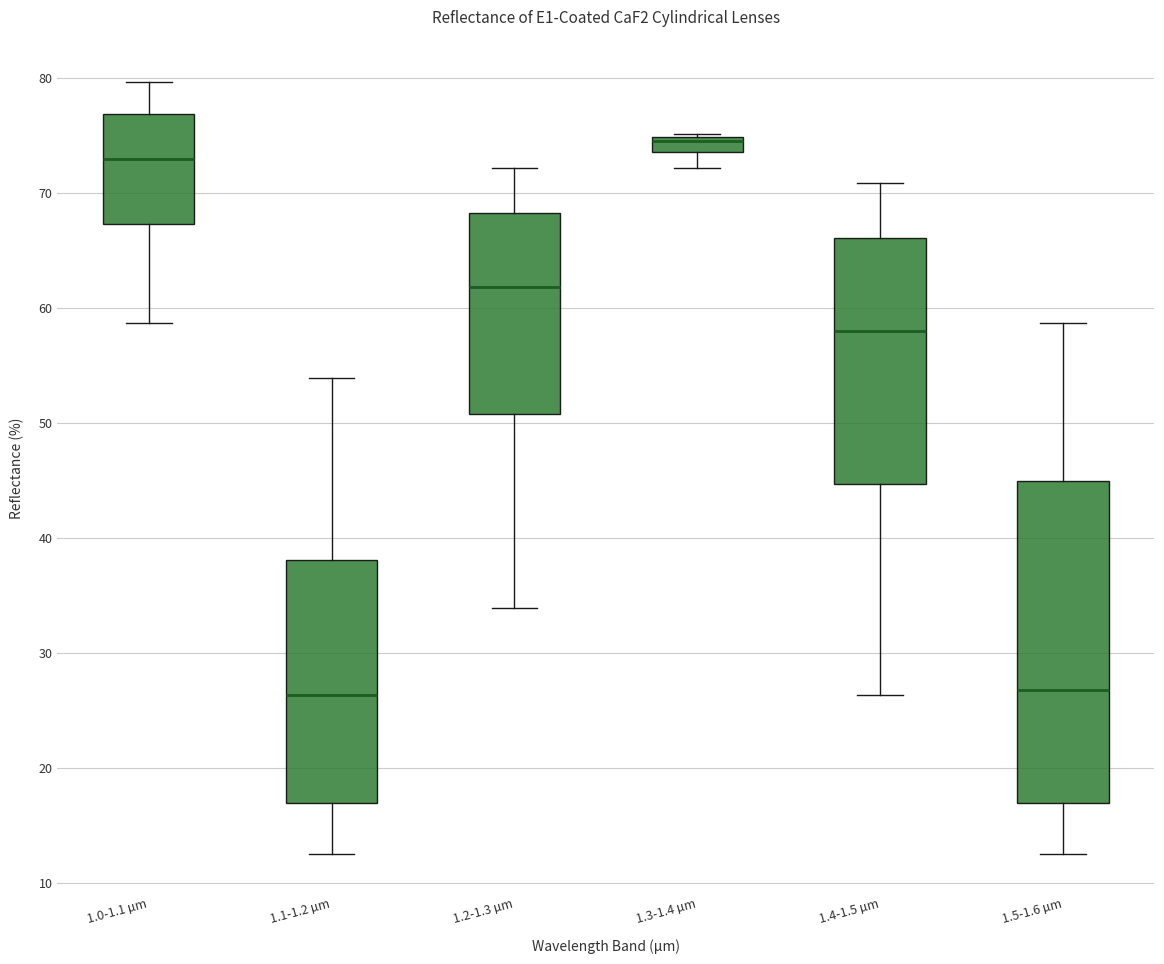

Where does the median line of the box for 1.0-1.1 µm sit on the y-axis? The values are not printed on the chart, so give them approximately, as read against the axis.

73